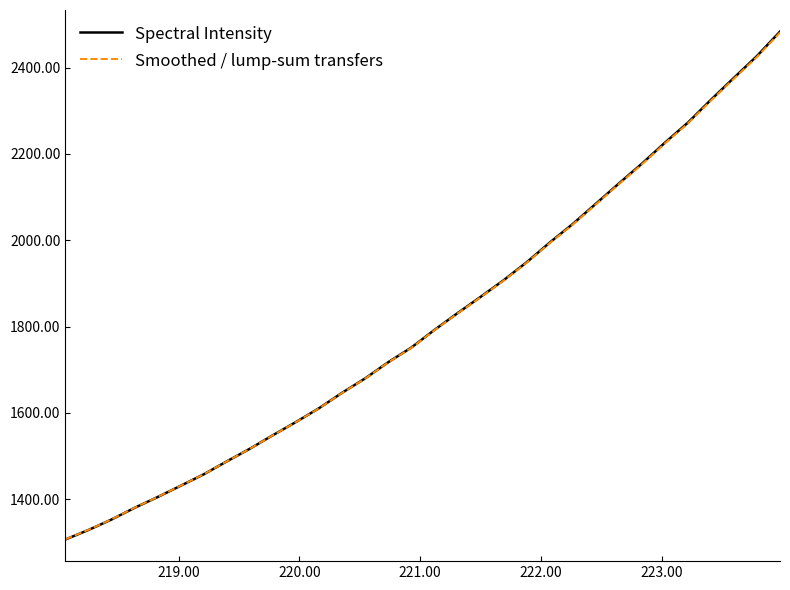

Which series has the largest range (max minus min)?

Spectral Intensity